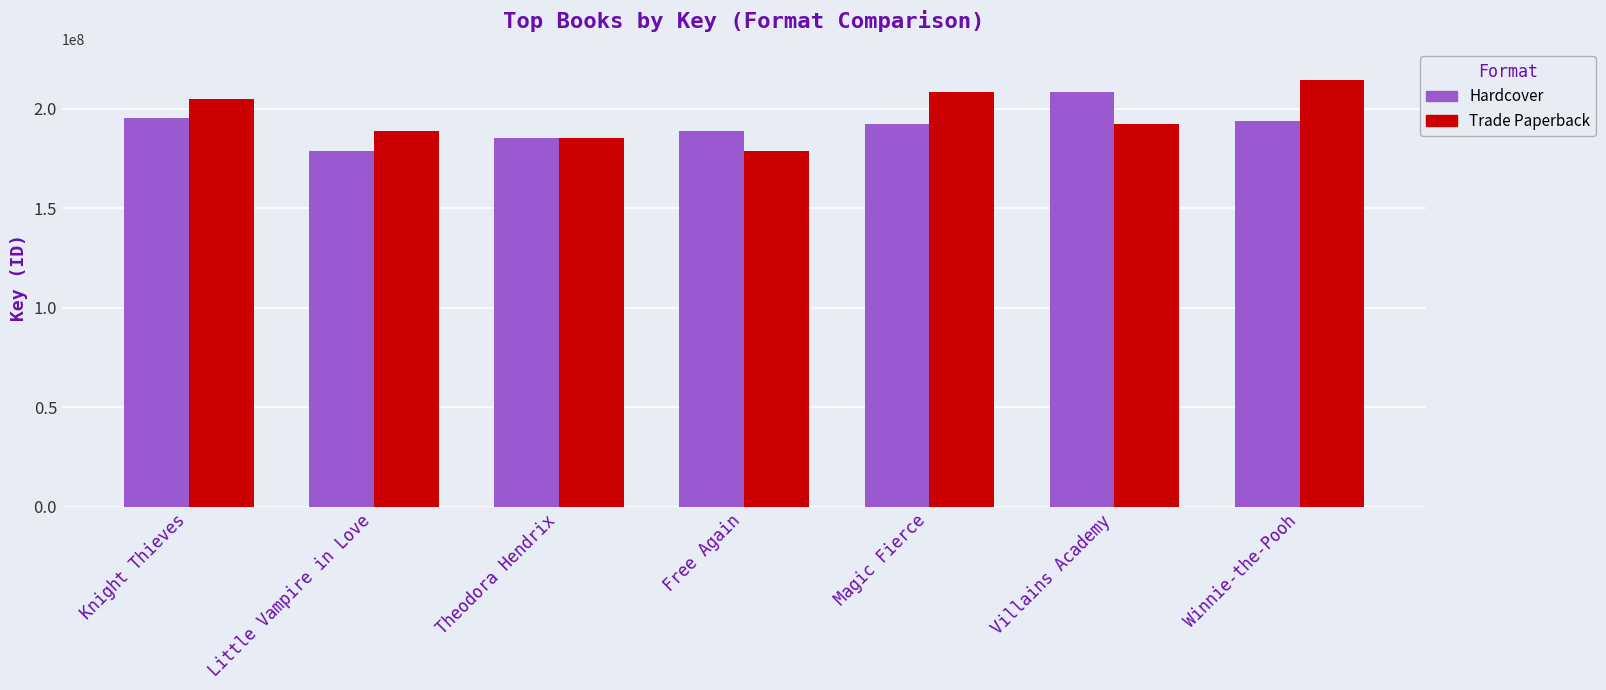

Which category has the highest value in the Trade Paperback series?

Winnie-the-Pooh